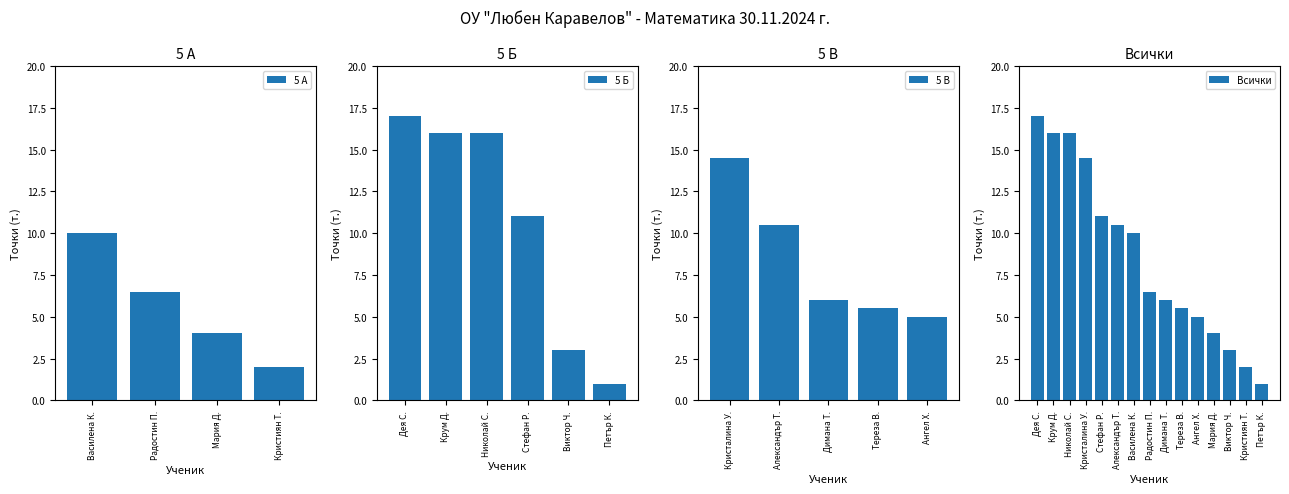

The value of Всички at Виктор Ч. is 5.2. True or false?

False